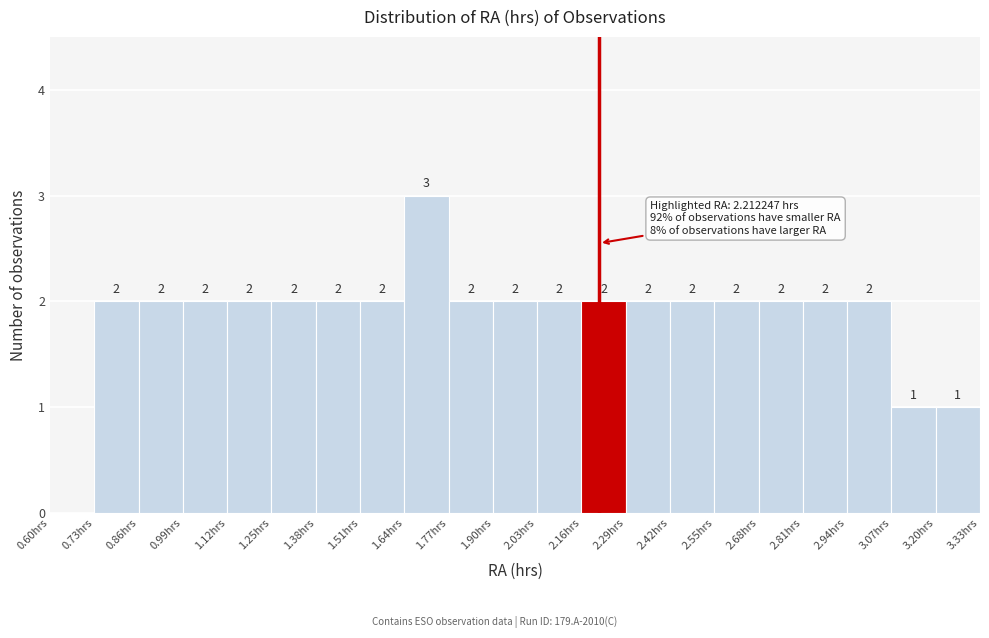

Over which range of the x-axis is the bar tallest?

1.64 to 1.77